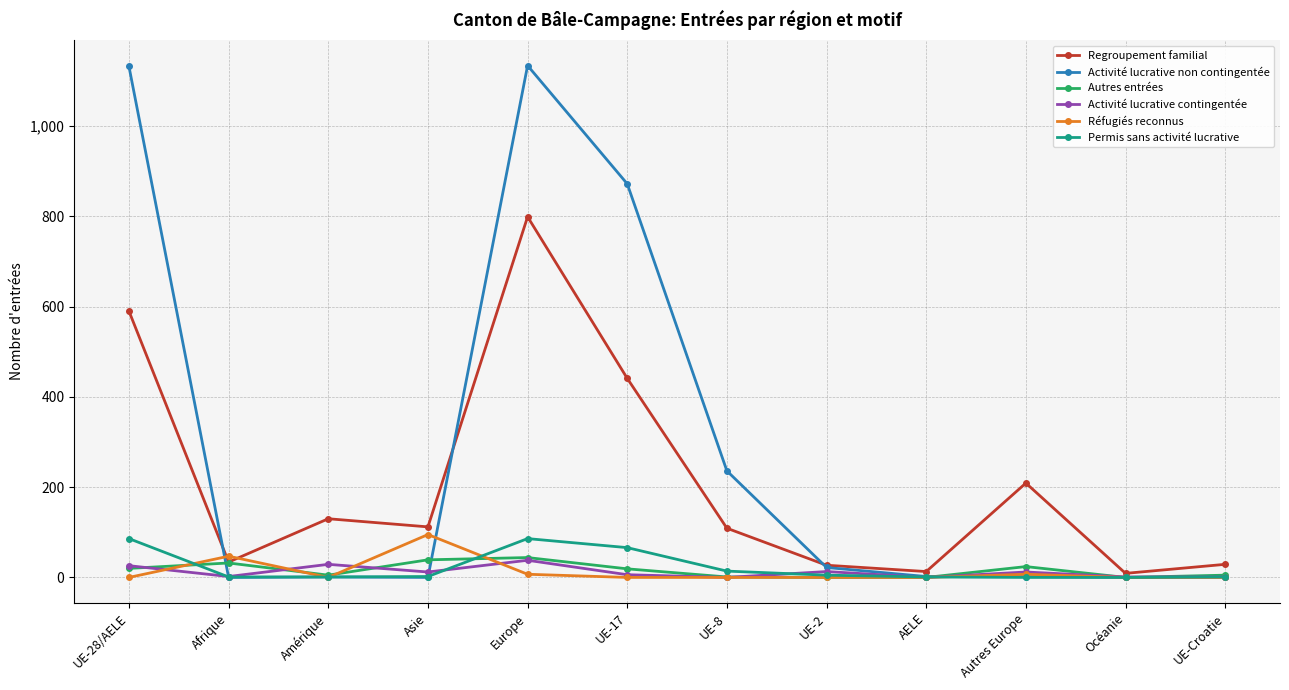

Where is Activité lucrative non contingentée nearest to the value 567?

UE-17